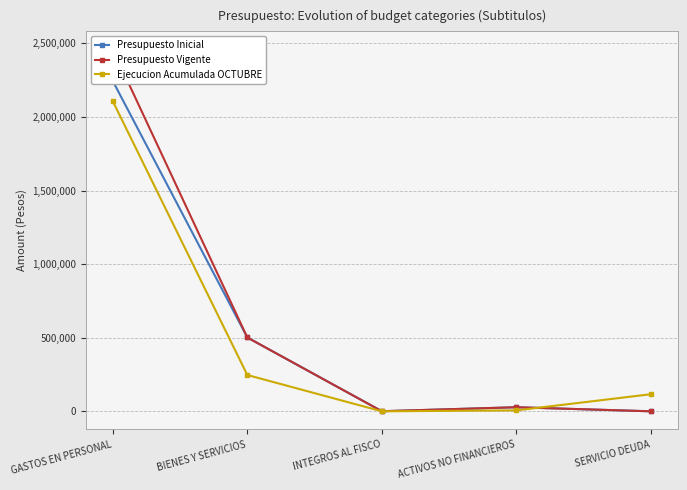

Reading right to left, list all the values displayed in this chart.

Presupuesto Inicial: 10	27673	535	501470	2243960
Presupuesto Vigente: 10	27673	535	501470	2458327
Ejecucion Acumulada OCTUBRE: 116011	6353	0	246608	2106639